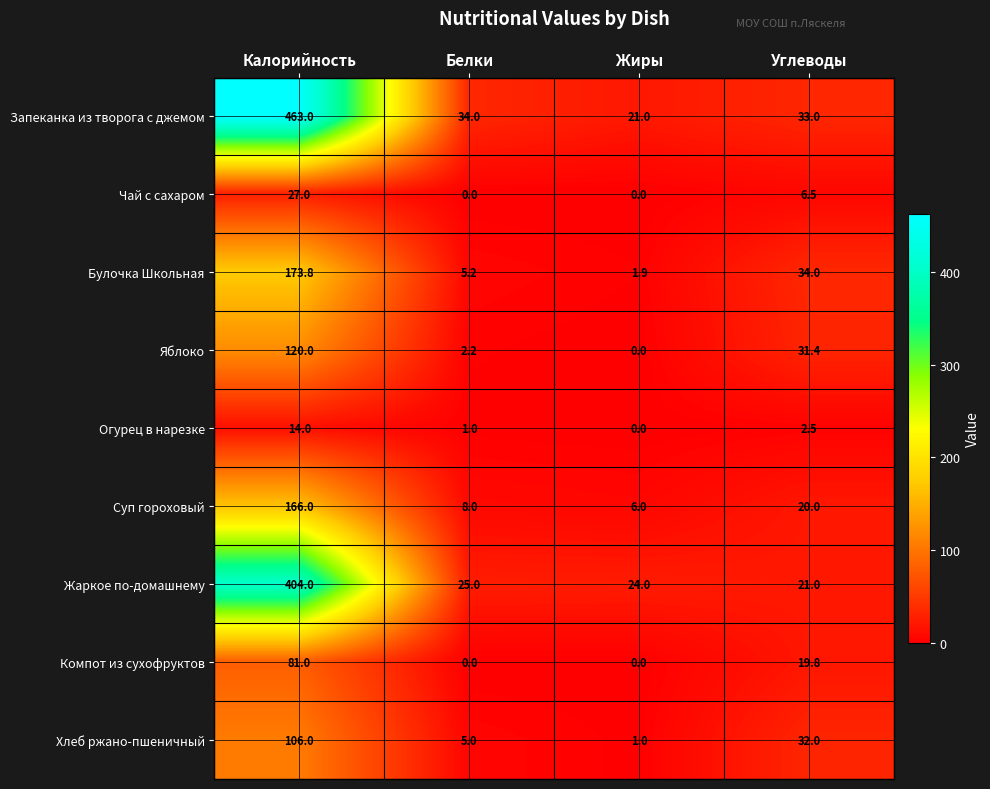

What is the sum of the Жаркое по-домашнему values at Калорийность and Углеводы?

425.0